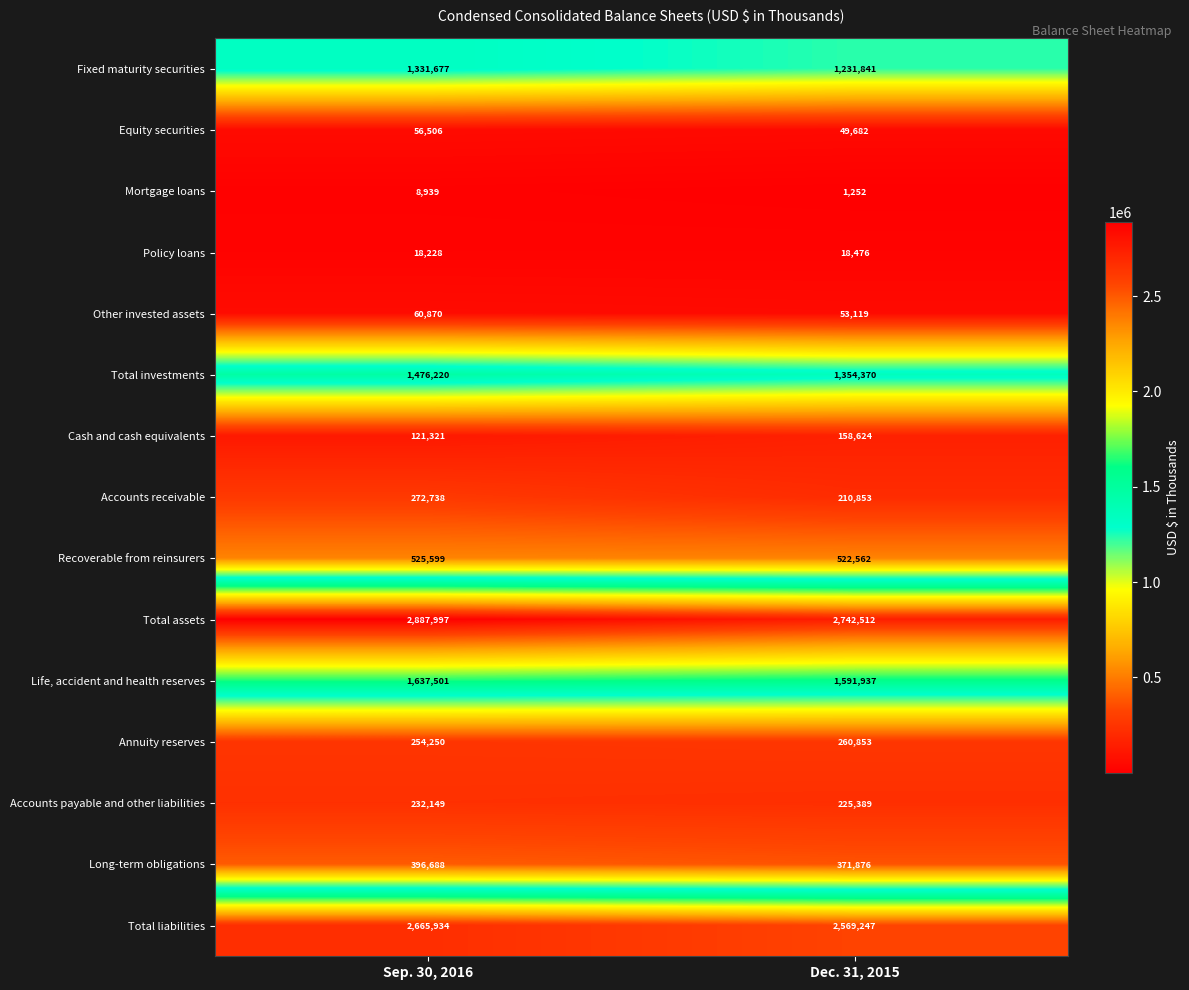

What is the maximum value for Recoverable from reinsurers?

525599